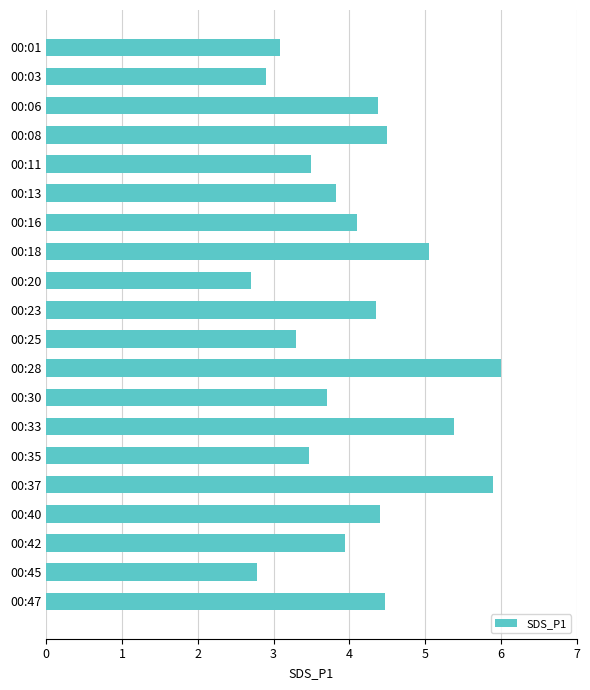

What is the difference between the maximum and minimum values?

3.3